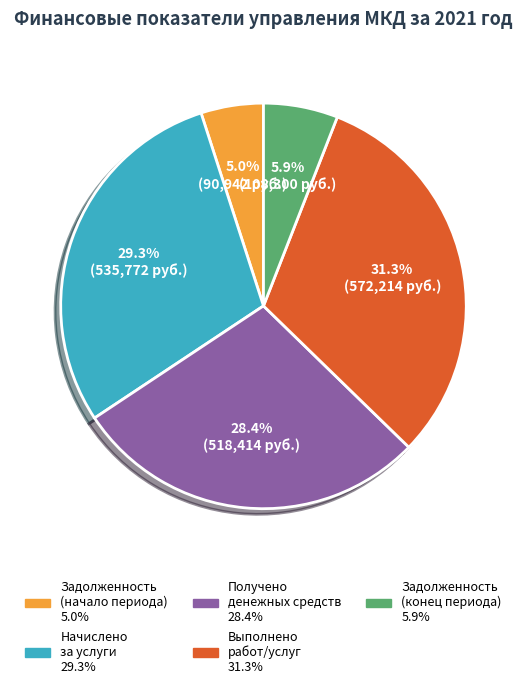

Approximately how many times larger is the value at Выполнено работ/услуг compared to Получено денежных средств?

1.1